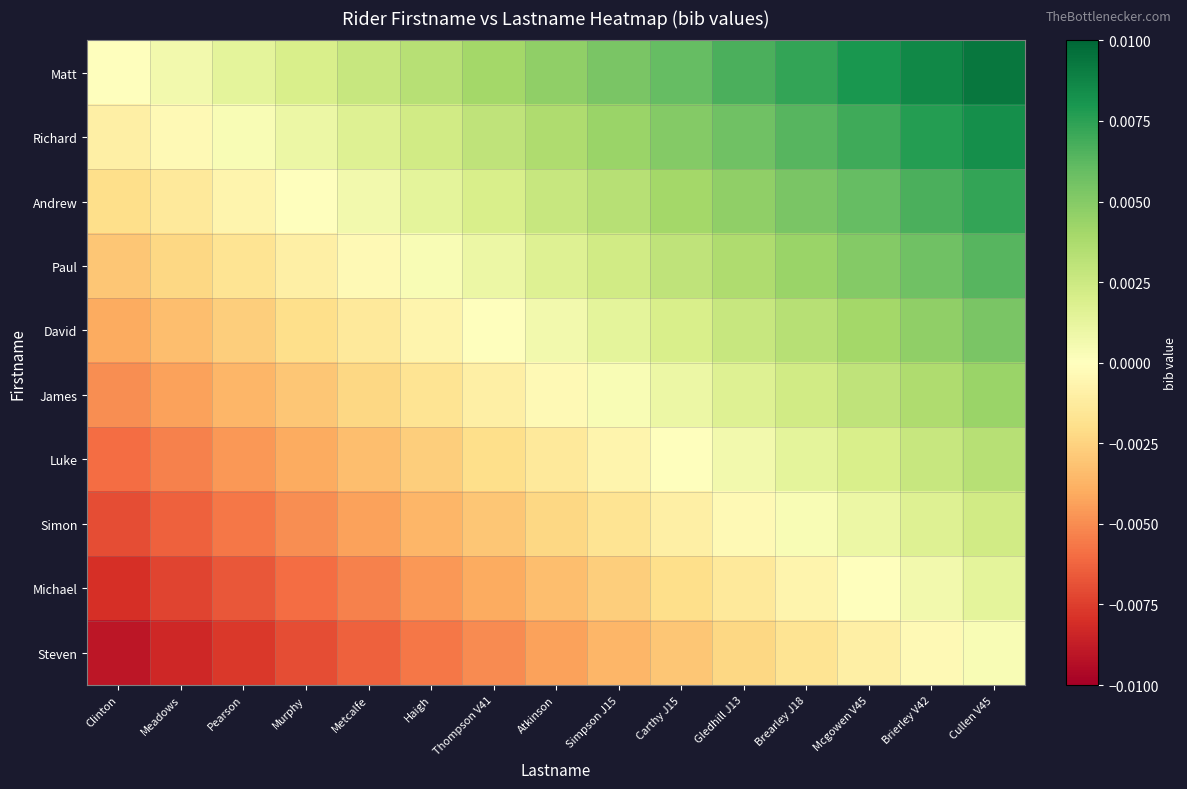

Reading right to left, list all the values displayed in this chart.

Matt: Cullen V45=0.0	Brierley V42=0.0	Mcgowen V45=0.0	Brearley J18=0.0	Gledhill J13=0.0	Carthy J15=0.0	Simpson J15=0.0	Atkinson=0.0	Thompson V41=0.0	Haigh=0.0	Metcalfe=0.0	Murphy=0.0	Pearson=0.0	Meadows=0.0	Clinton=0.0
Richard: Cullen V45=0.0	Brierley V42=0.0	Mcgowen V45=0.0	Brearley J18=0.0	Gledhill J13=0.0	Carthy J15=0.0	Simpson J15=0.0	Atkinson=0.0	Thompson V41=0.0	Haigh=0.0	Metcalfe=0.0	Murphy=0.0	Pearson=0.0	Meadows=-0.0	Clinton=-0.0
Andrew: Cullen V45=0.0	Brierley V42=0.0	Mcgowen V45=0.0	Brearley J18=0.0	Gledhill J13=0.0	Carthy J15=0.0	Simpson J15=0.0	Atkinson=0.0	Thompson V41=0.0	Haigh=0.0	Metcalfe=0.0	Murphy=0.0	Pearson=-0.0	Meadows=-0.0	Clinton=-0.0
Paul: Cullen V45=0.0	Brierley V42=0.0	Mcgowen V45=0.0	Brearley J18=0.0	Gledhill J13=0.0	Carthy J15=0.0	Simpson J15=0.0	Atkinson=0.0	Thompson V41=0.0	Haigh=0.0	Metcalfe=-0.0	Murphy=-0.0	Pearson=-0.0	Meadows=-0.0	Clinton=-0.0
David: Cullen V45=0.0	Brierley V42=0.0	Mcgowen V45=0.0	Brearley J18=0.0	Gledhill J13=0.0	Carthy J15=0.0	Simpson J15=0.0	Atkinson=0.0	Thompson V41=0.0	Haigh=-0.0	Metcalfe=-0.0	Murphy=-0.0	Pearson=-0.0	Meadows=-0.0	Clinton=-0.0
James: Cullen V45=0.0	Brierley V42=0.0	Mcgowen V45=0.0	Brearley J18=0.0	Gledhill J13=0.0	Carthy J15=0.0	Simpson J15=0.0	Atkinson=-0.0	Thompson V41=-0.0	Haigh=-0.0	Metcalfe=-0.0	Murphy=-0.0	Pearson=-0.0	Meadows=-0.0	Clinton=-0.0
Luke: Cullen V45=0.0	Brierley V42=0.0	Mcgowen V45=0.0	Brearley J18=0.0	Gledhill J13=0.0	Carthy J15=0.0	Simpson J15=-0.0	Atkinson=-0.0	Thompson V41=-0.0	Haigh=-0.0	Metcalfe=-0.0	Murphy=-0.0	Pearson=-0.0	Meadows=-0.0	Clinton=-0.0
Simon: Cullen V45=0.0	Brierley V42=0.0	Mcgowen V45=0.0	Brearley J18=0.0	Gledhill J13=-0.0	Carthy J15=-0.0	Simpson J15=-0.0	Atkinson=-0.0	Thompson V41=-0.0	Haigh=-0.0	Metcalfe=-0.0	Murphy=-0.0	Pearson=-0.0	Meadows=-0.0	Clinton=-0.0
Michael: Cullen V45=0.0	Brierley V42=0.0	Mcgowen V45=0.0	Brearley J18=-0.0	Gledhill J13=-0.0	Carthy J15=-0.0	Simpson J15=-0.0	Atkinson=-0.0	Thompson V41=-0.0	Haigh=-0.0	Metcalfe=-0.0	Murphy=-0.0	Pearson=-0.0	Meadows=-0.0	Clinton=-0.0
Steven: Cullen V45=0.0	Brierley V42=-0.0	Mcgowen V45=-0.0	Brearley J18=-0.0	Gledhill J13=-0.0	Carthy J15=-0.0	Simpson J15=-0.0	Atkinson=-0.0	Thompson V41=-0.0	Haigh=-0.0	Metcalfe=-0.0	Murphy=-0.0	Pearson=-0.0	Meadows=-0.0	Clinton=-0.0